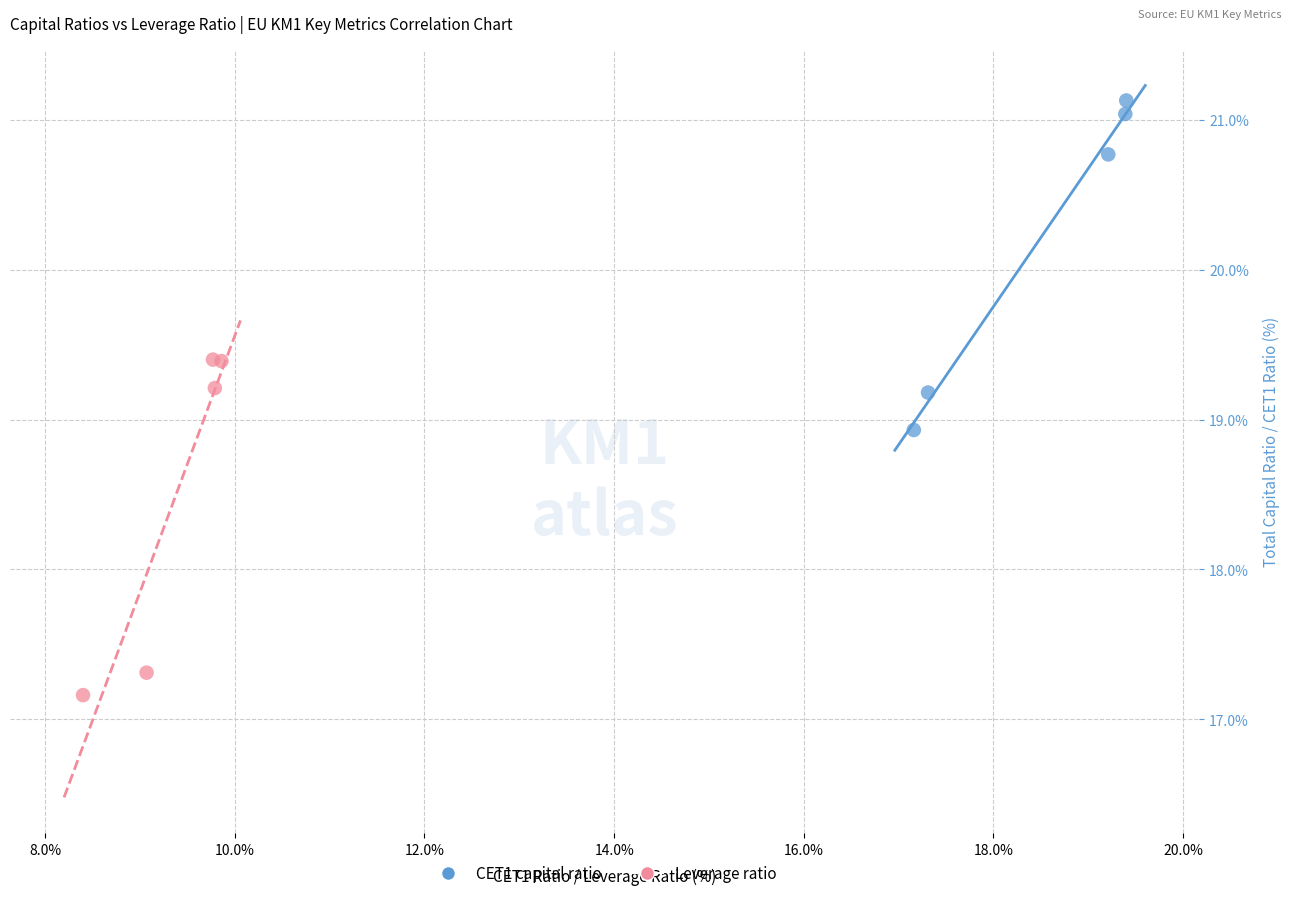

What are all the series names shown in the legend?

CET1 capital ratio, Leverage ratio